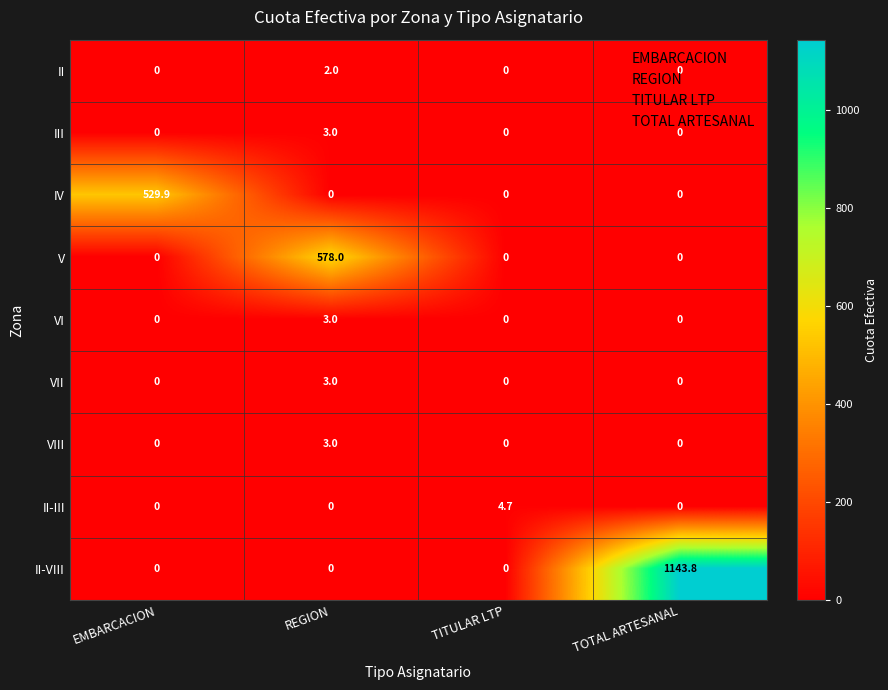

Which series has the largest range (max minus min)?

II-VIII